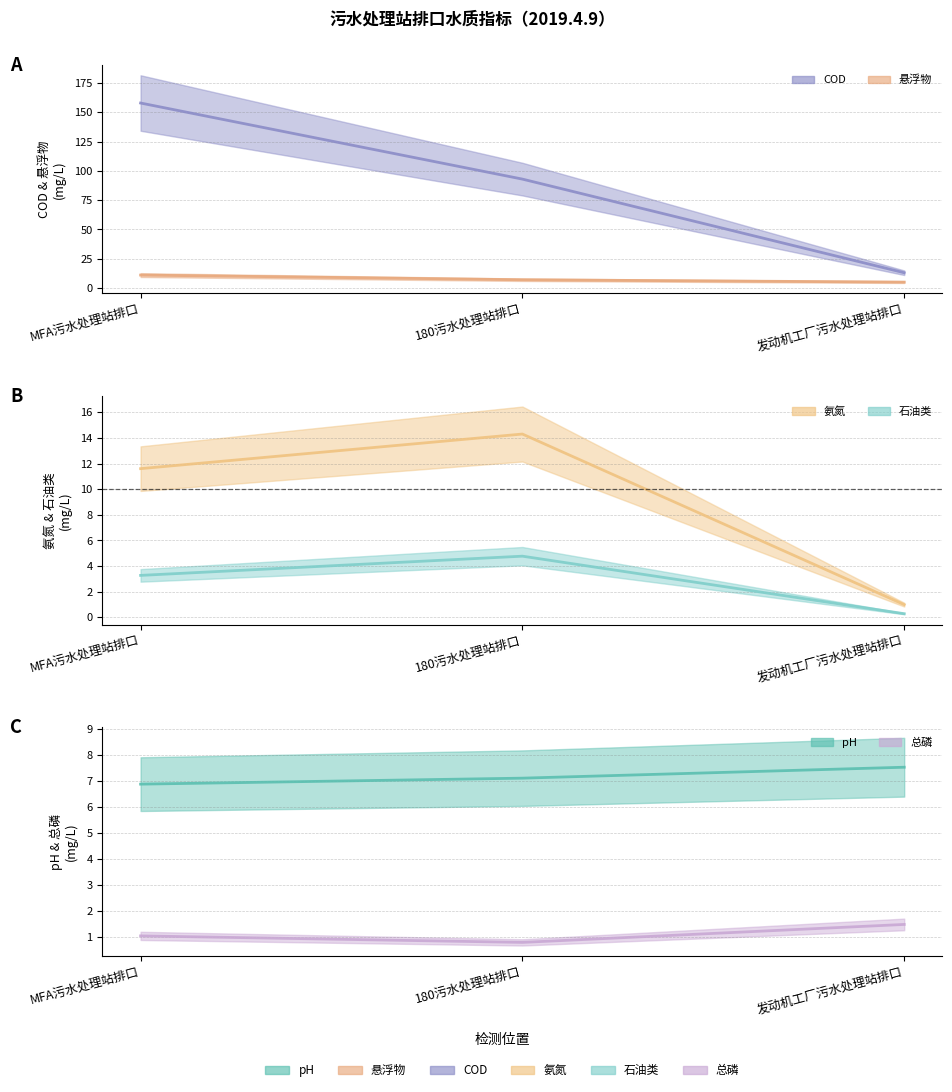

Does the chart display data point markers on the line(s)?

No